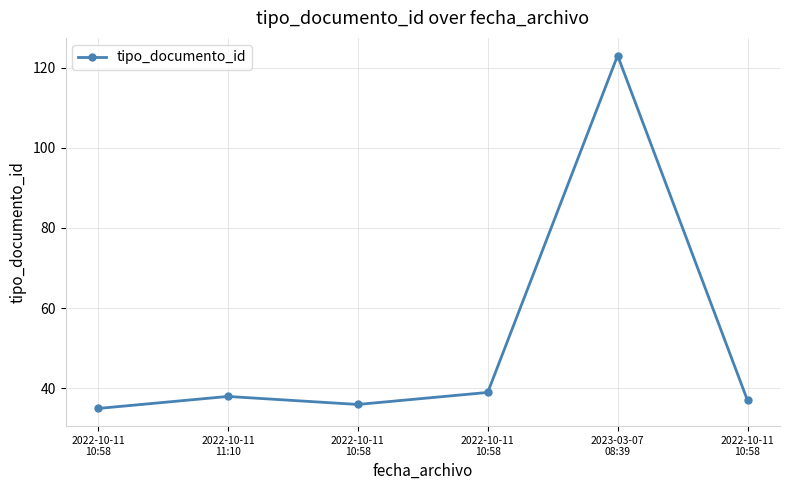

Does the chart display data point markers on the line(s)?

Yes